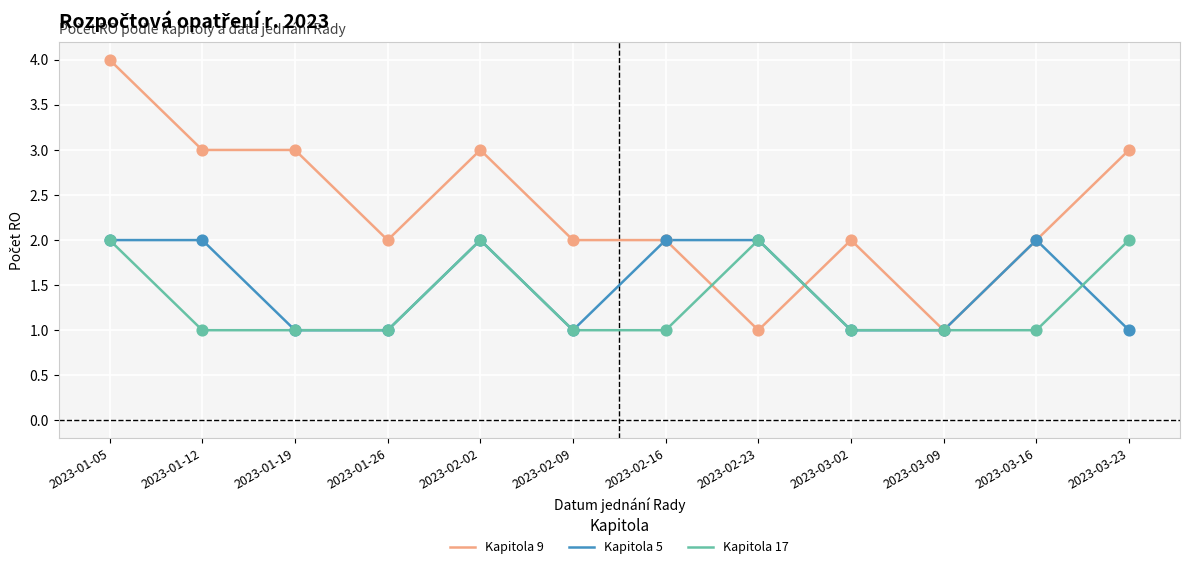

Which series has the largest range (max minus min)?

Kapitola 9